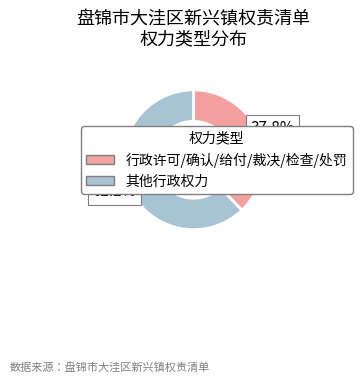

Count the number of slices in the pie.

2